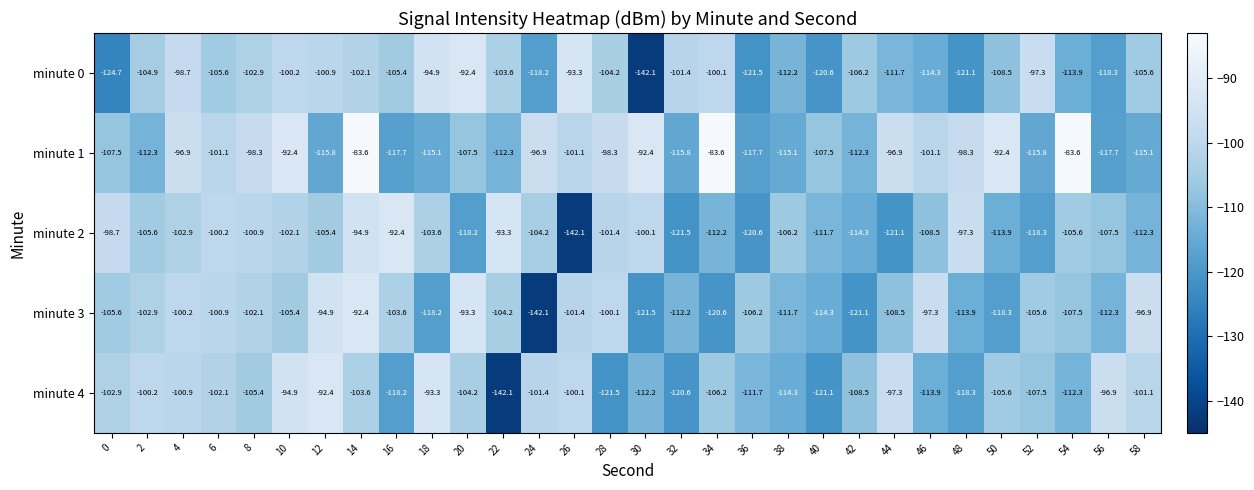

Count the number of data series in this chart.

5